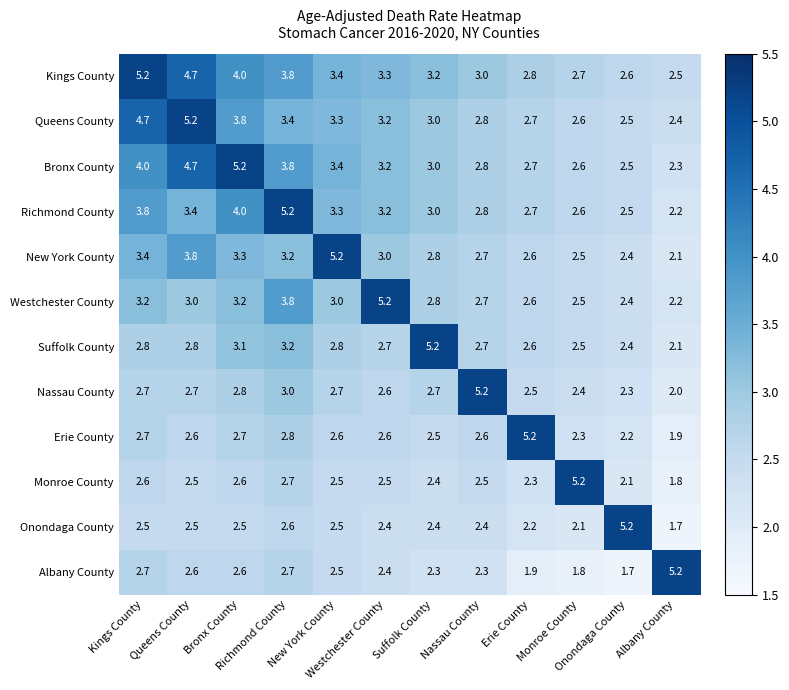

What is the spread (max minus min) of values at Queens County?

2.7